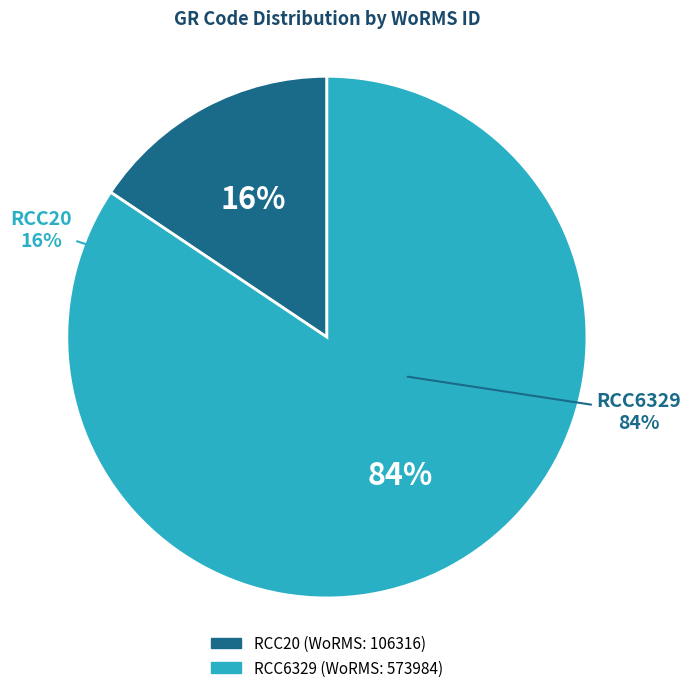

What percentage is the RCC6329 slice, to the nearest percent?

84%